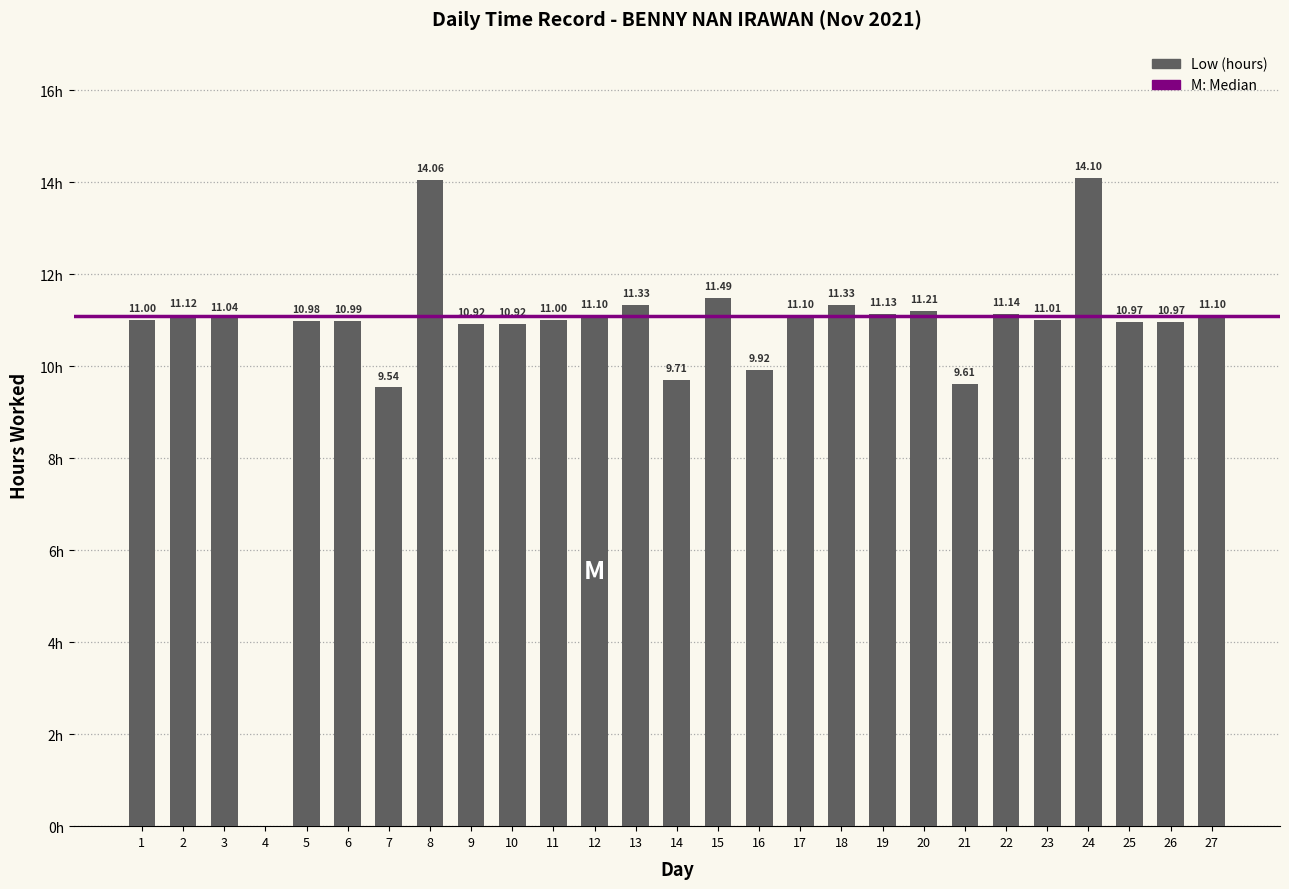

Rank the categories by value from highest to lowest.

24, 8, 15, 13, 18, 20, 22, 19, 2, 12, 17, 27, 3, 23, 1, 11, 6, 5, 25, 26, 9, 10, 16, 14, 21, 7, 4